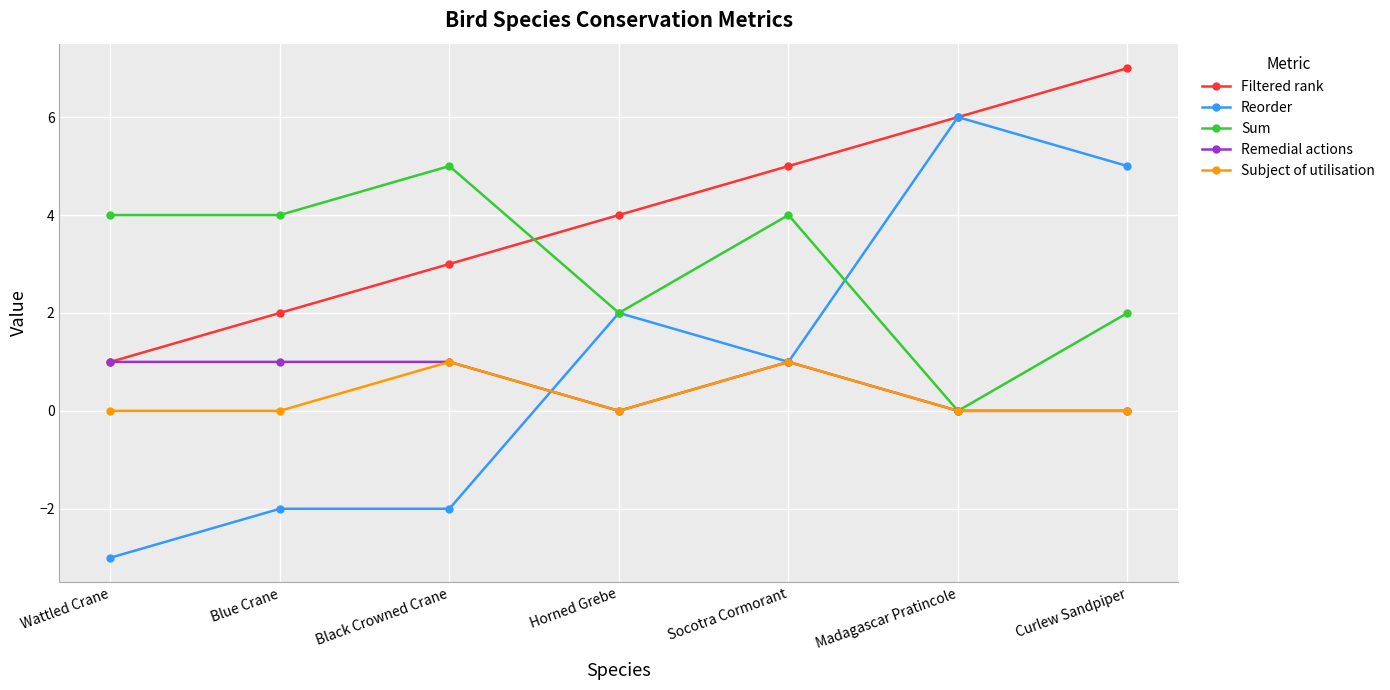

True or false: Filtered rank and Subject of utilisation cross at least once.

False